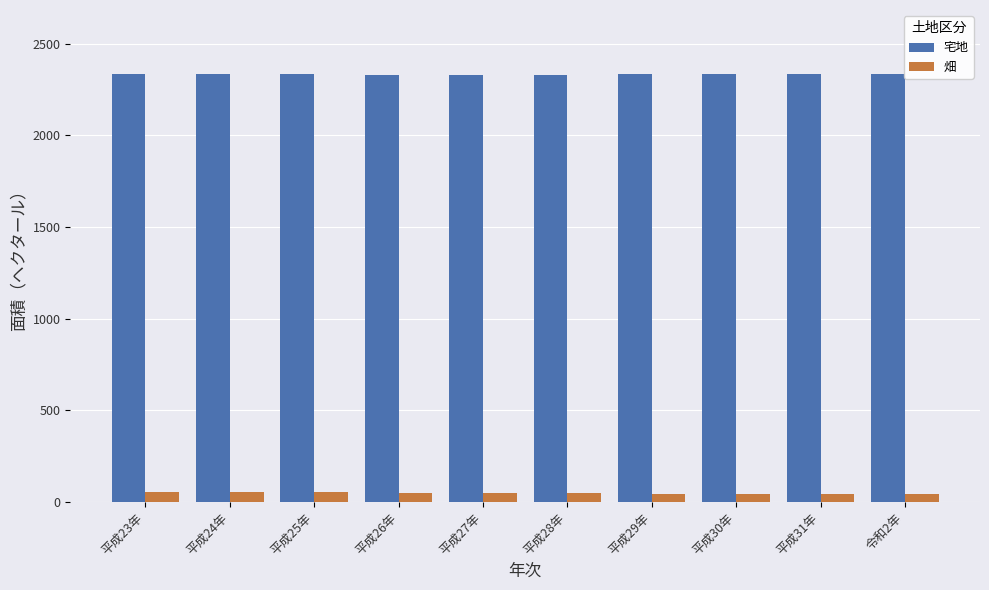

How many values in the 宅地 series exceed 2333?

7